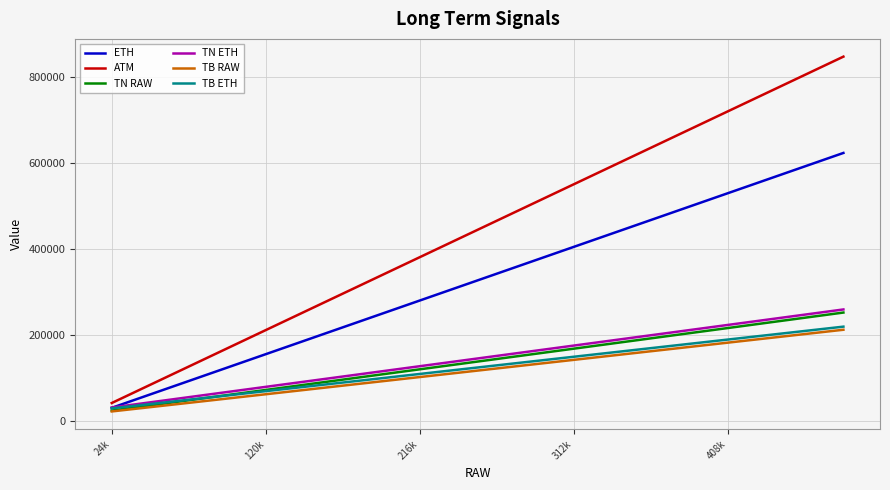

How many lines are shown in the chart?

6